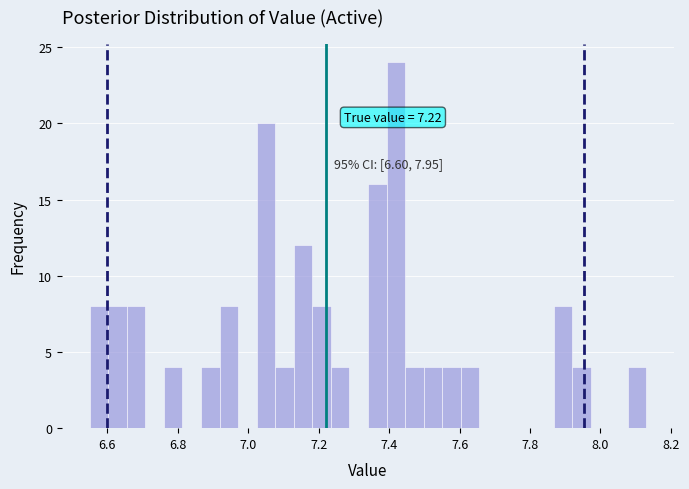

Around what value on the x-axis is the tallest bar? Give the approximate position of its centre, as read against the axis.

7.42